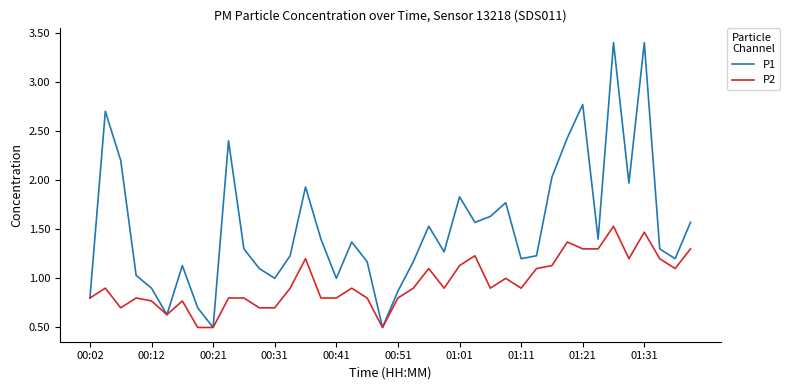

Which series has the largest total across all categories?

P1